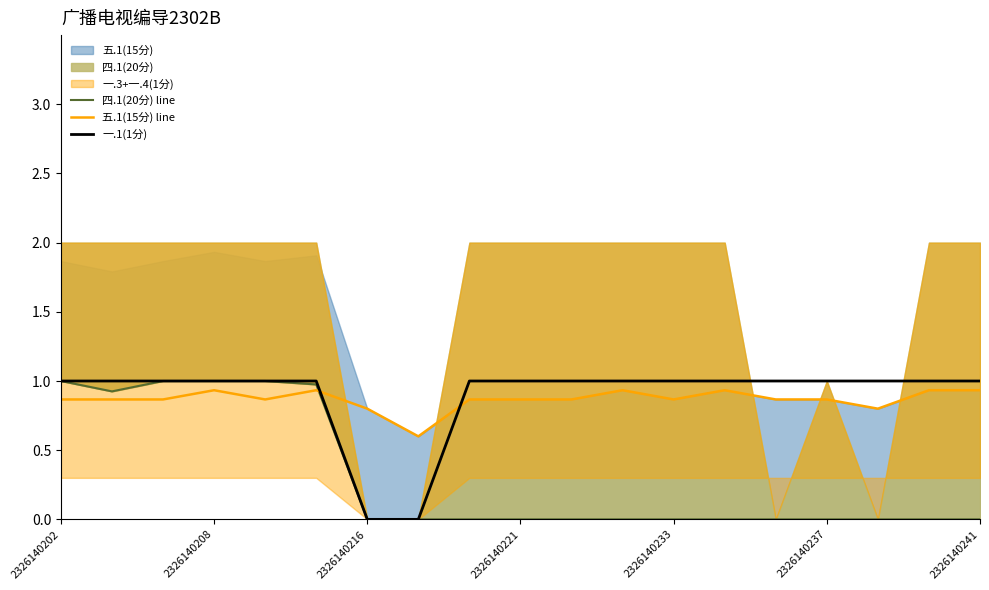

Reading left to right, transcribe all the data shown in this chart.

四.1(20分) line: 1.0	0.9	1.0	1.0	1.0	1.0	0.0	0.0	0.0	0.0	0.0	0.0	0.0	0.0	0.0	0.0	0.0	0.0	0.0
五.1(15分) line: 0.9	0.9	0.9	0.9	0.9	0.9	0.8	0.6	0.9	0.9	0.9	0.9	0.9	0.9	0.9	0.9	0.8	0.9	0.9
一.1(1分): 1.0	1.0	1.0	1.0	1.0	1.0	0.0	0.0	1.0	1.0	1.0	1.0	1.0	1.0	1.0	1.0	1.0	1.0	1.0